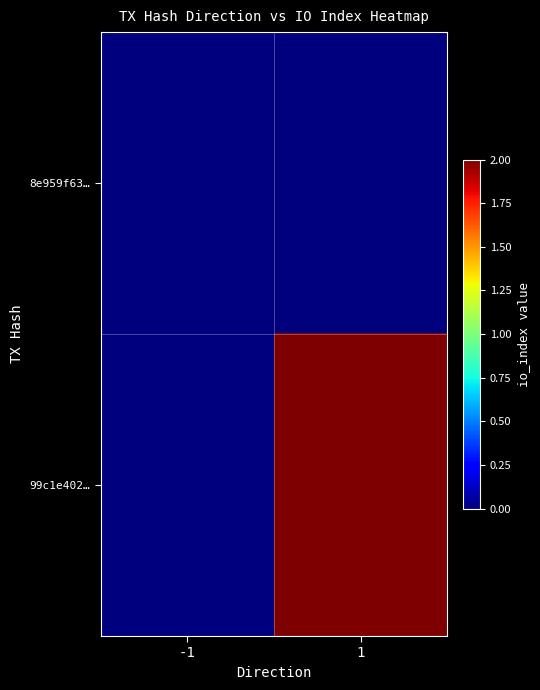

Which has a higher value, -1 or 1?

-1